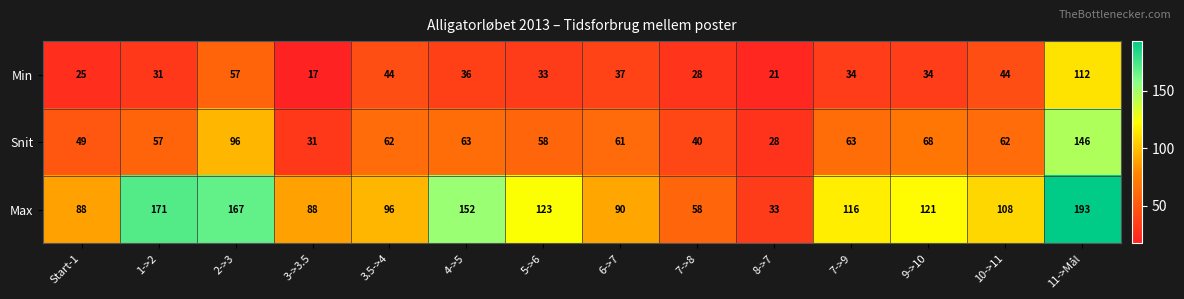

What is the sum of the Max values at 4->5 and 3.5->4?

248